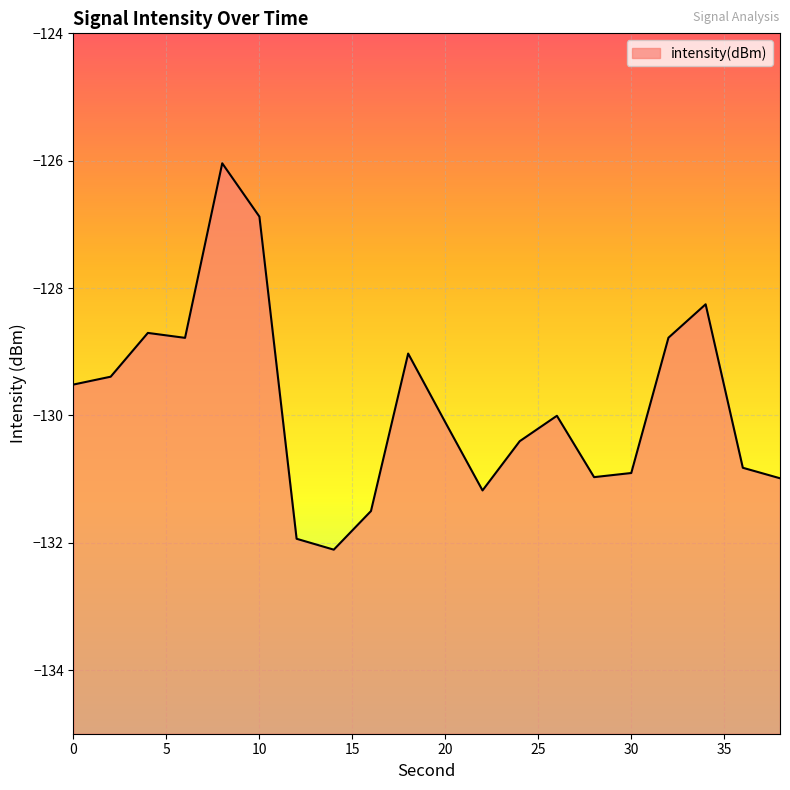

What is the value of the 6th point from the left?

-126.9